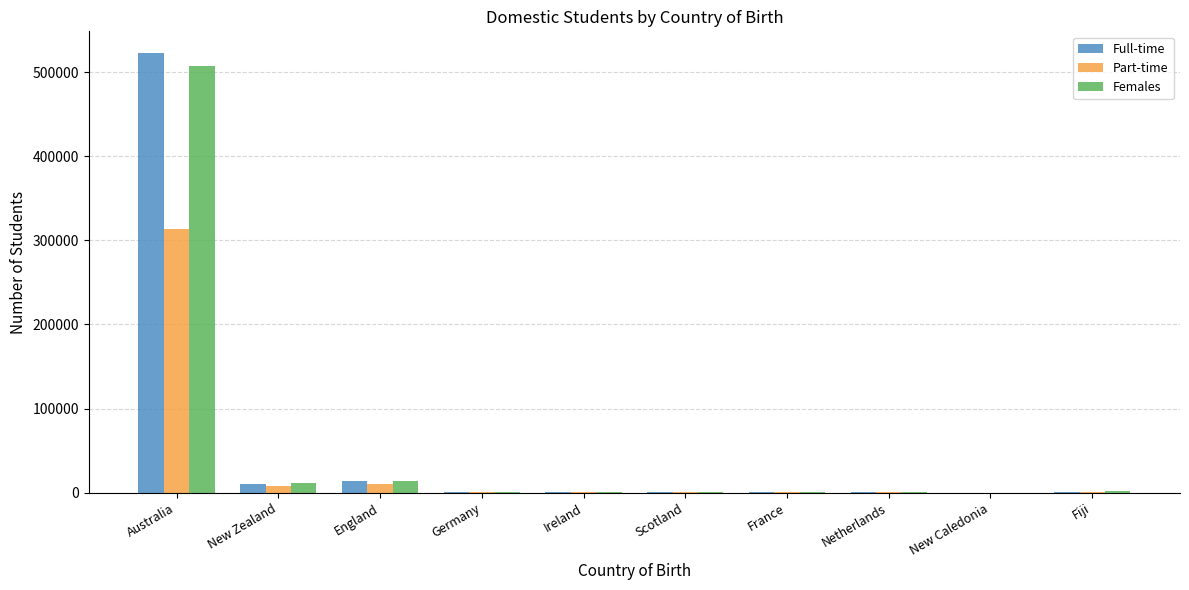

At which category is the sum across all series the highest?

Australia